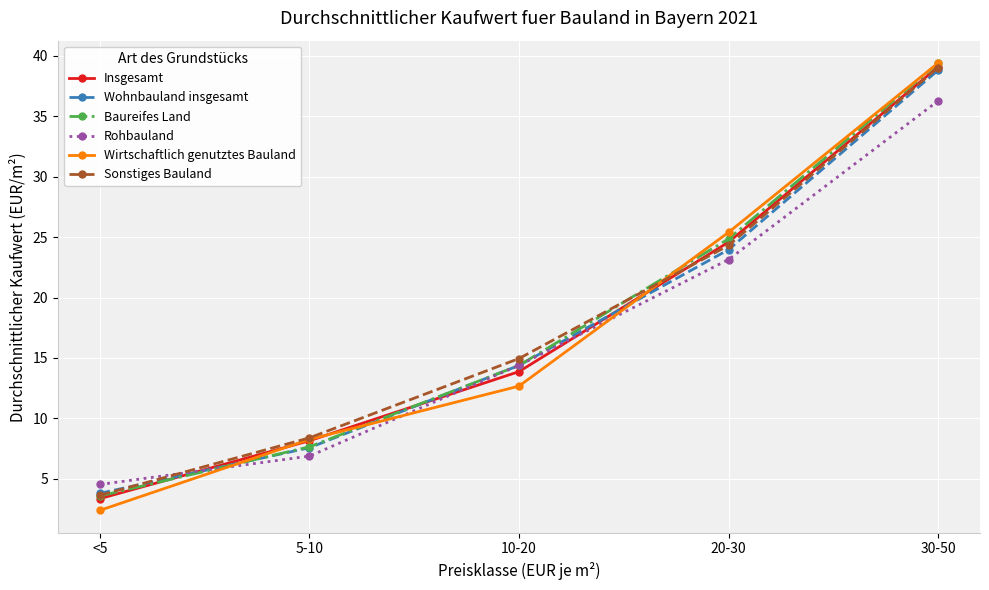

Which series ends up on top after the final intersection of Insgesamt and Rohbauland?

Insgesamt